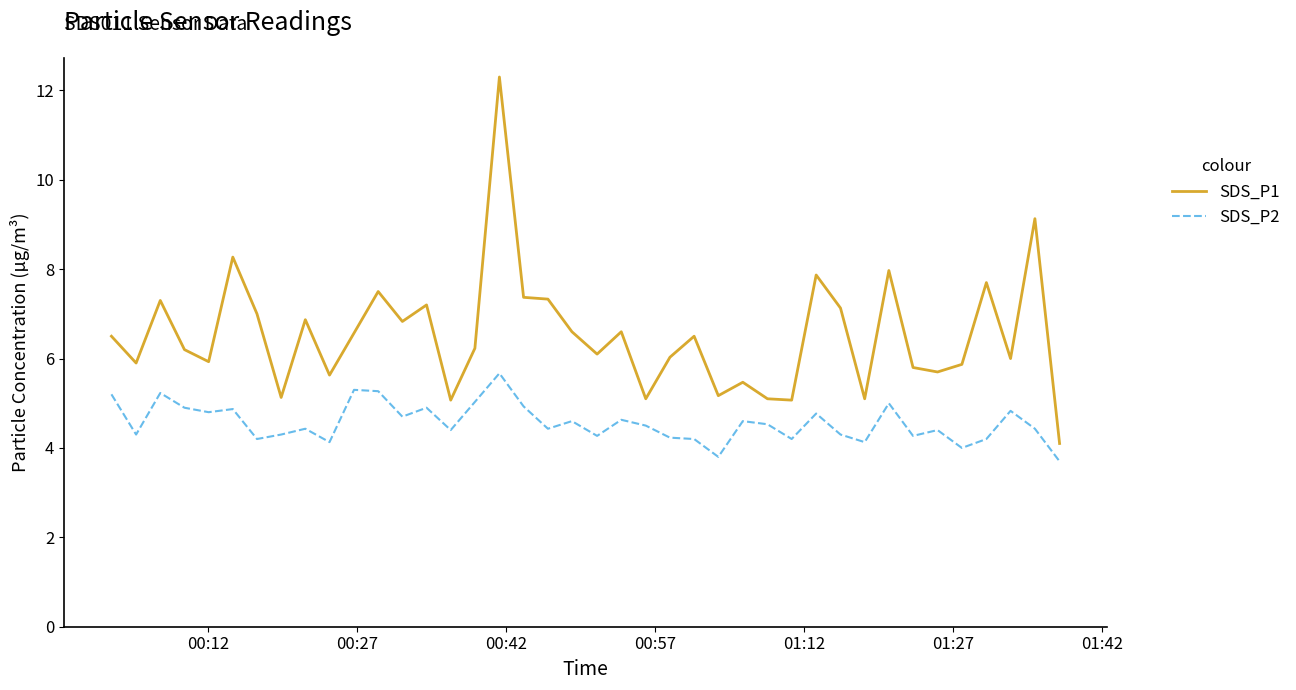

List the series in order of their overall mean, highest first.

SDS_P1, SDS_P2